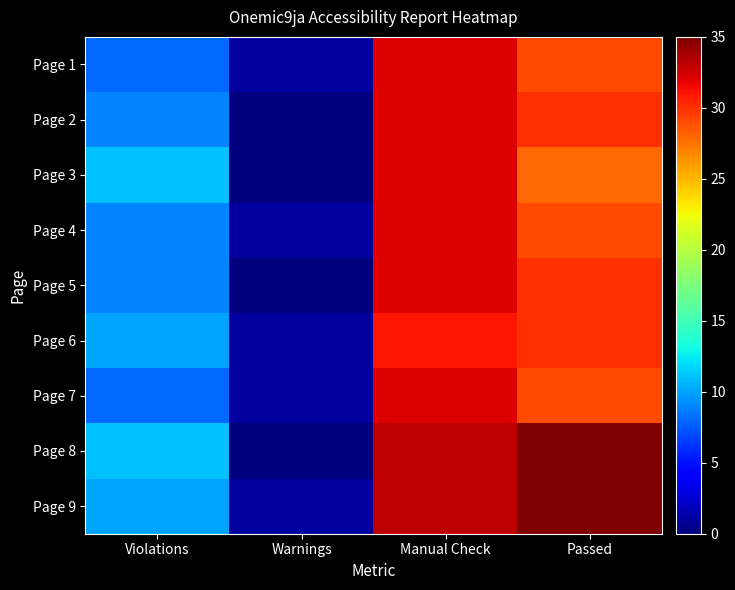

Between Violations and Passed, which is larger?

Passed